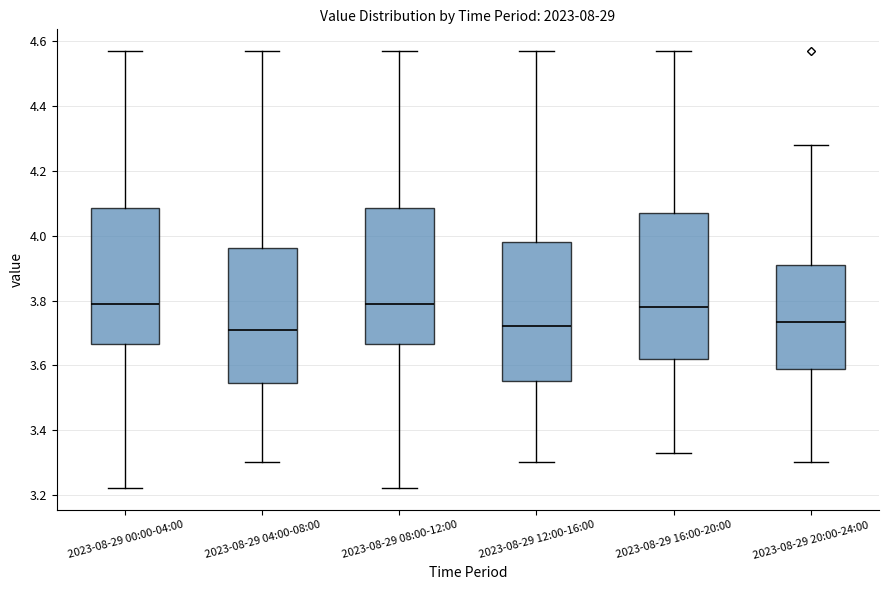

Reading left to right, read every box against the y-axis: the position of its median line, the range the box covers, and the ends of its whiskers. The values are not printed on the chart, so give them approximately, as read against the axis.

2023-08-29 00:00-04:00: median 3.80, box 3.66 to 4.08, whiskers 3.22 to 4.58
2023-08-29 04:00-08:00: median 3.72, box 3.54 to 3.96, whiskers 3.30 to 4.58
2023-08-29 08:00-12:00: median 3.80, box 3.66 to 4.08, whiskers 3.22 to 4.58
2023-08-29 12:00-16:00: median 3.72, box 3.56 to 3.98, whiskers 3.30 to 4.58
2023-08-29 16:00-20:00: median 3.78, box 3.62 to 4.08, whiskers 3.34 to 4.58
2023-08-29 20:00-24:00: median 3.74, box 3.58 to 3.92, whiskers 3.30 to 4.28